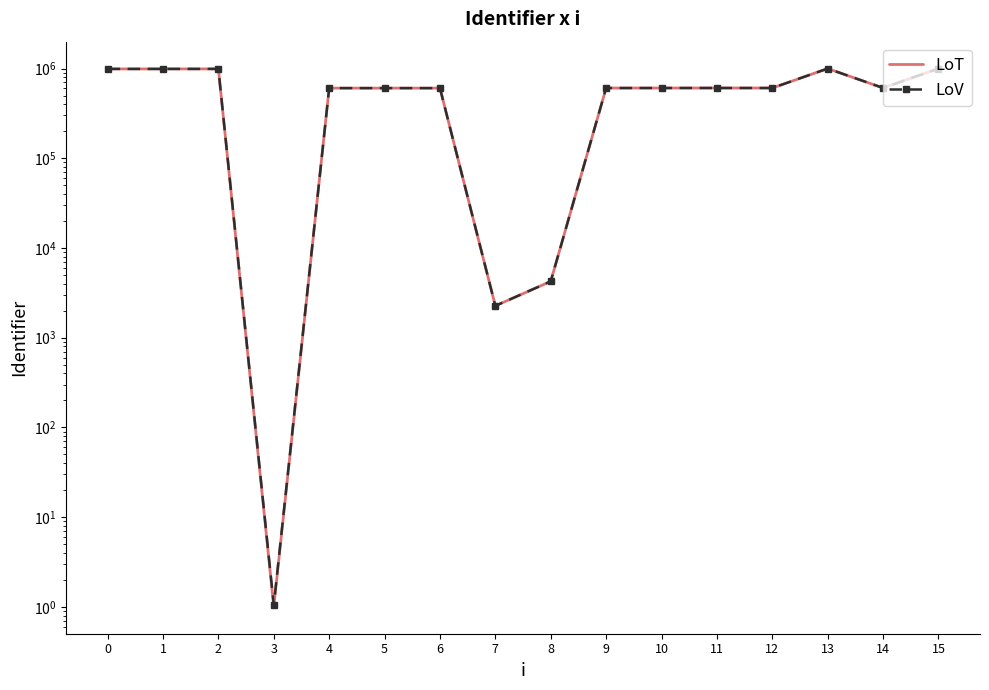

What is the difference between the highest and lowest values at 0?

0.1